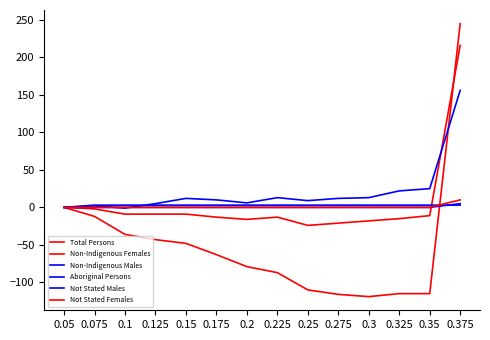

What is the label of the 5th point from the left?

0.15